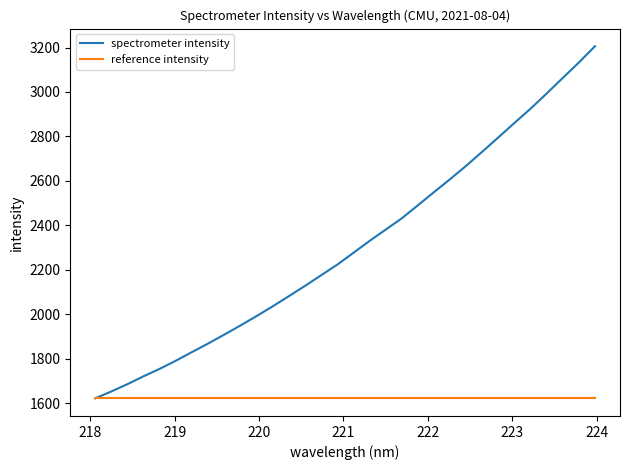

List the series in order of their peak value, lowest first.

reference intensity, spectrometer intensity